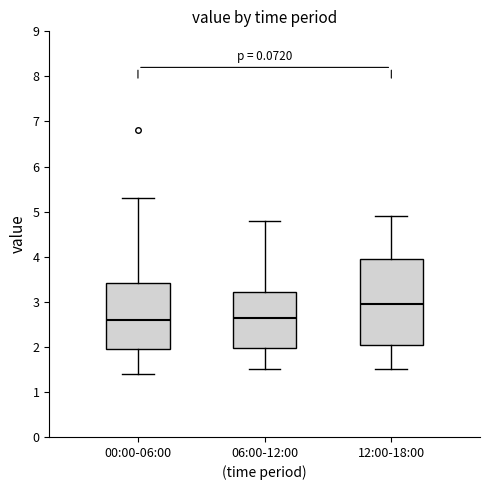

Which box's median line is the highest?

12:00-18:00